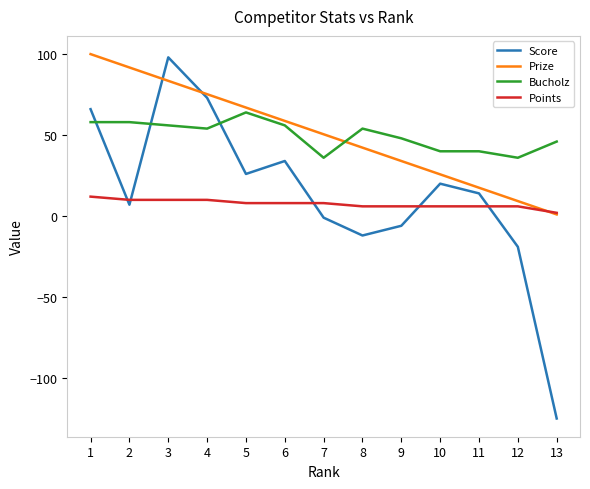

Between 1 and 7, which series saw the biggest shift?

Score